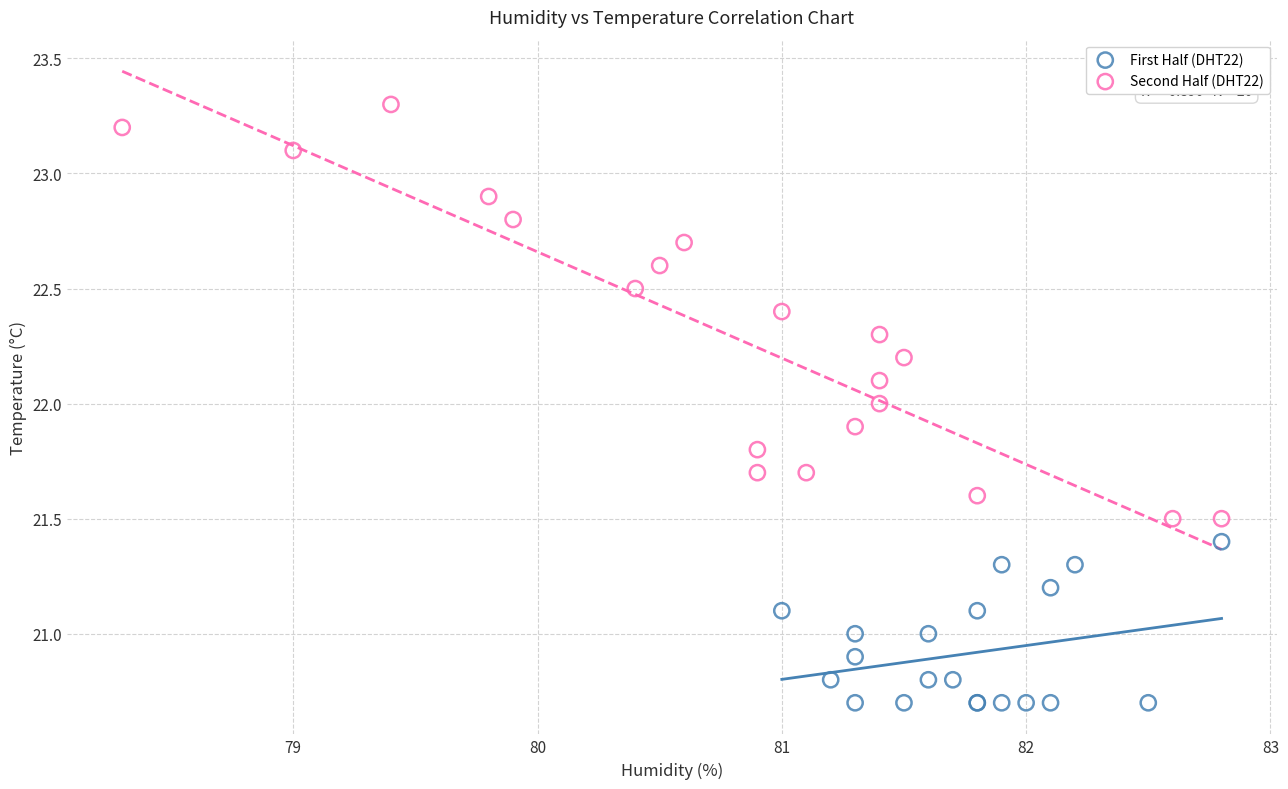

Which series contains the lowest Y value?

First Half (DHT22)